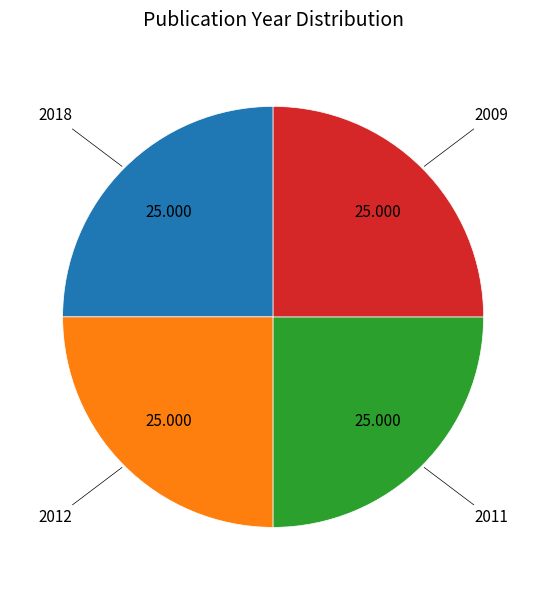

Is there any slice that represents more than half of the pie?

No